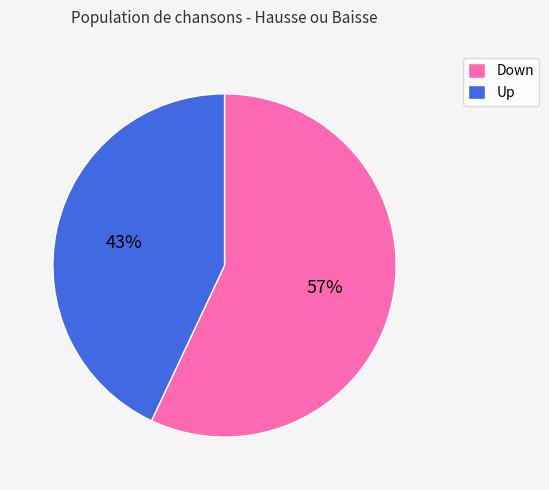

Which category has the biggest portion of the pie?

Down